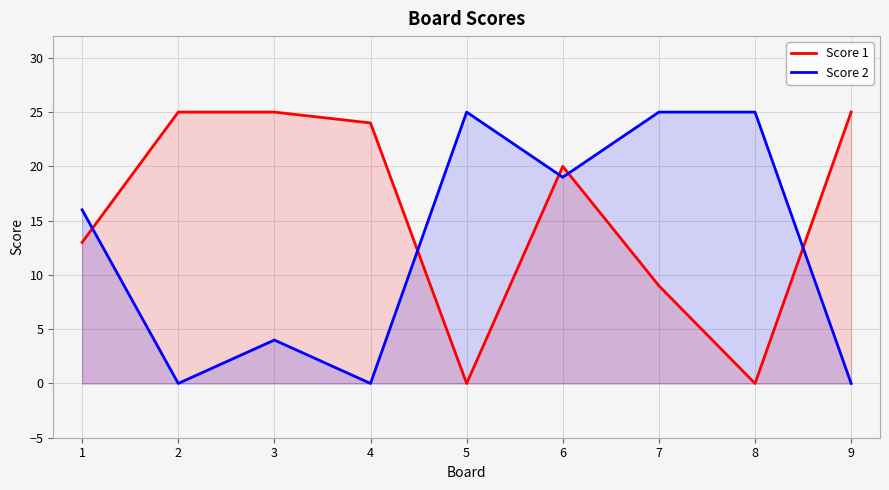

Where does the Score 1 series first go above 20?

2